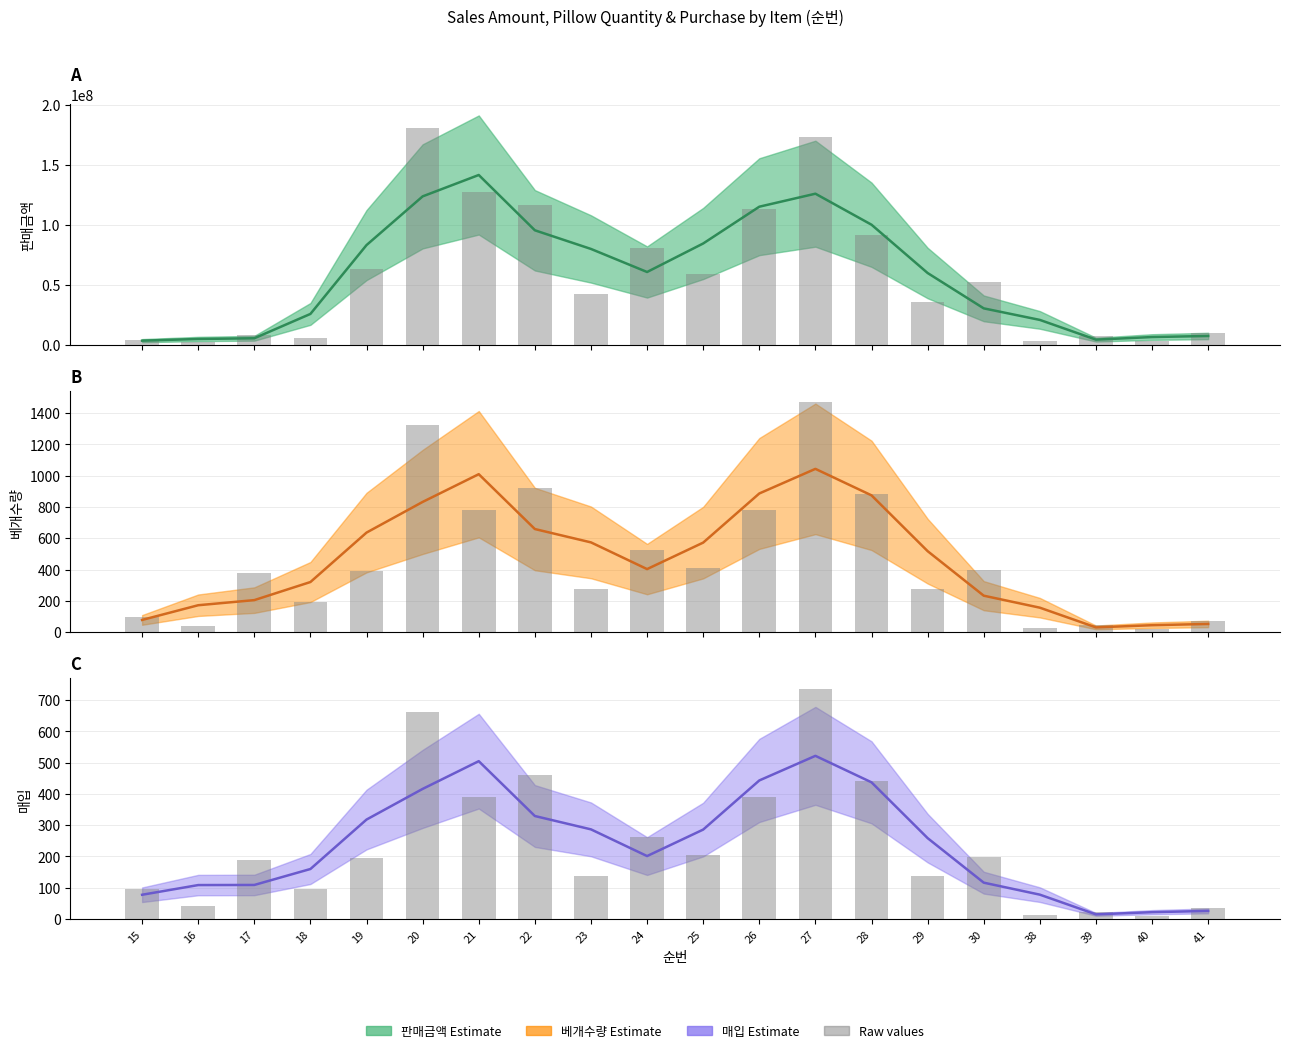

Which series has the largest total across all categories?

판매금액 (estimate)